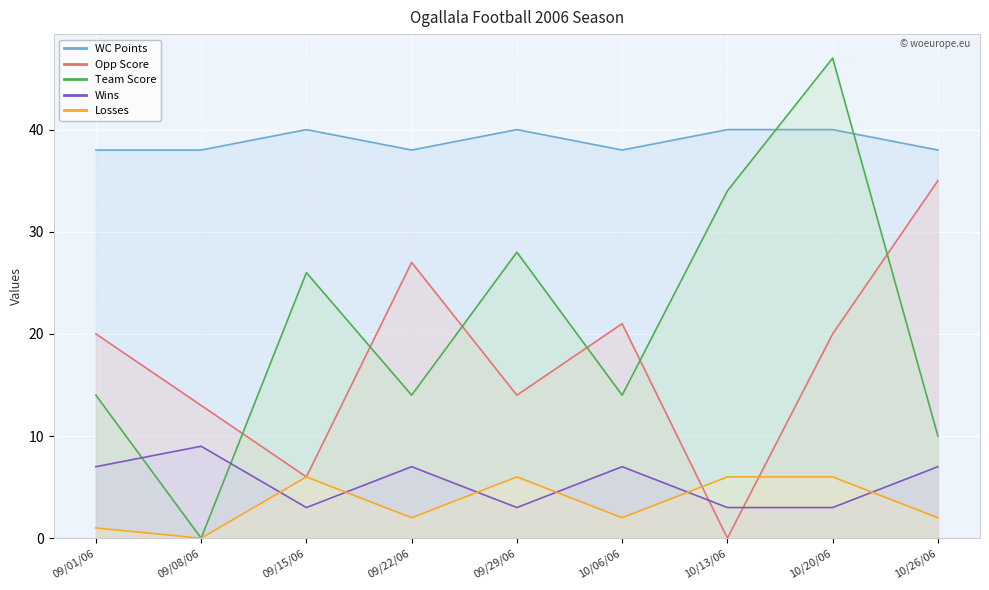

Where is the first local maximum for Team Score?

09/15/06